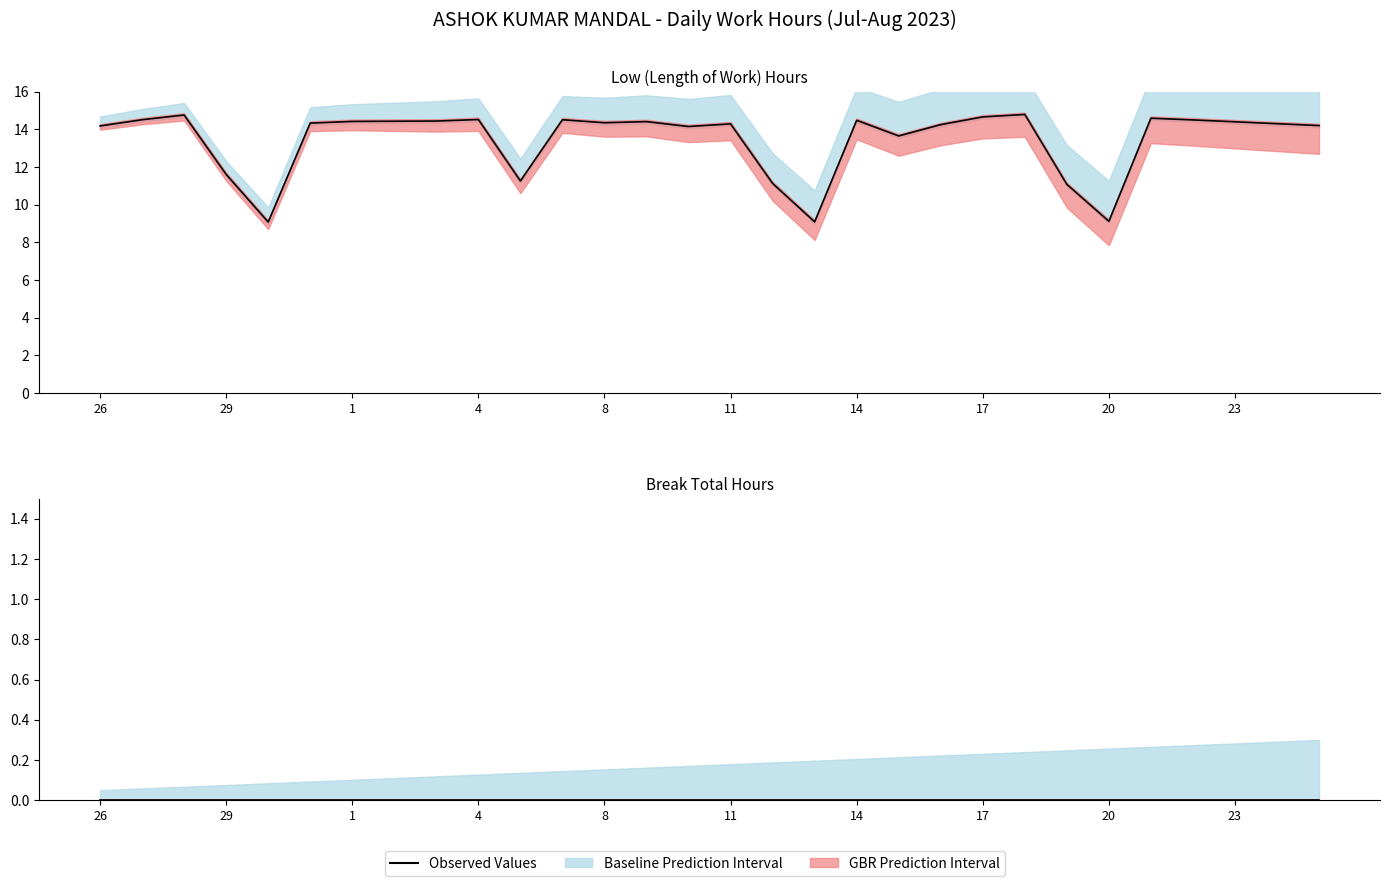

The value at 29 is 7.2. True or false?

False